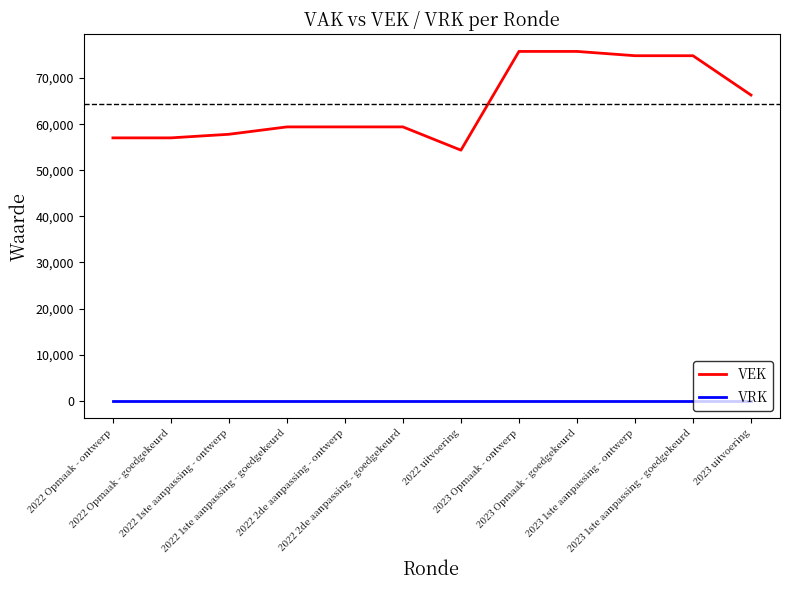

Which series has the widest spread of values?

VEK